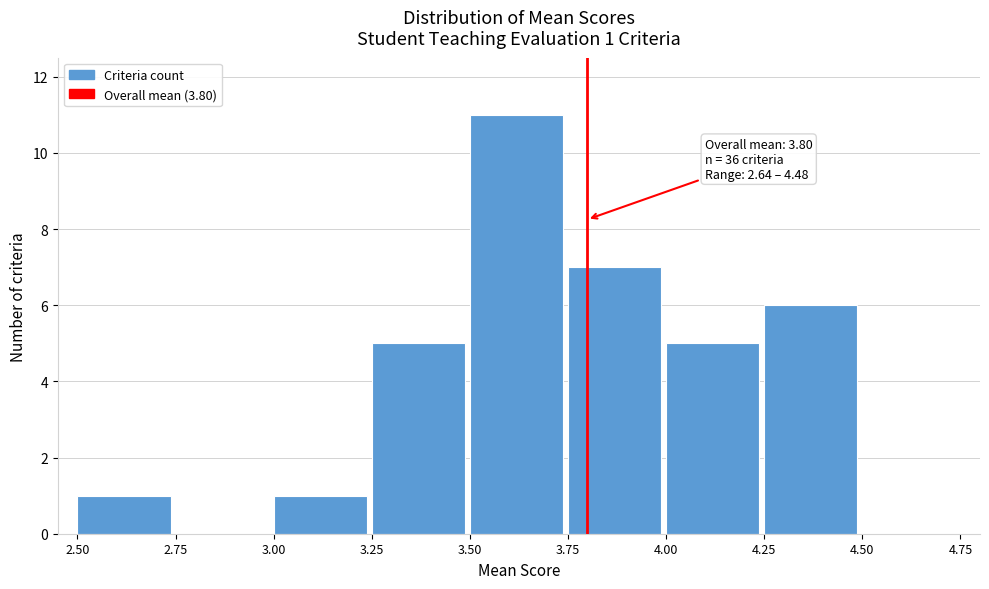

Over which range of the x-axis is the bar tallest?

3.50 to 3.75